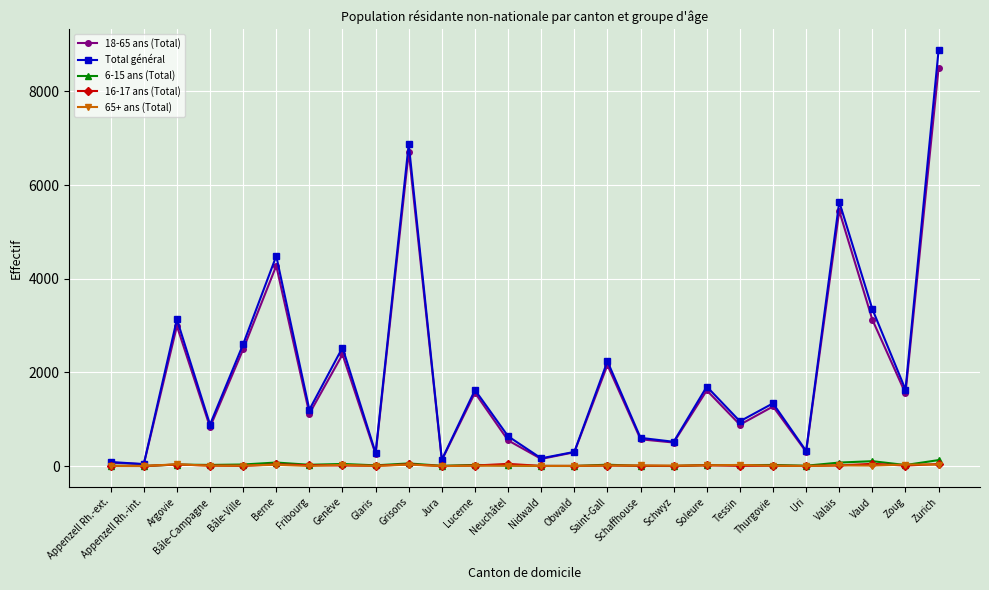

Between Nidwald and Vaud, which series saw the biggest shift?

Total général